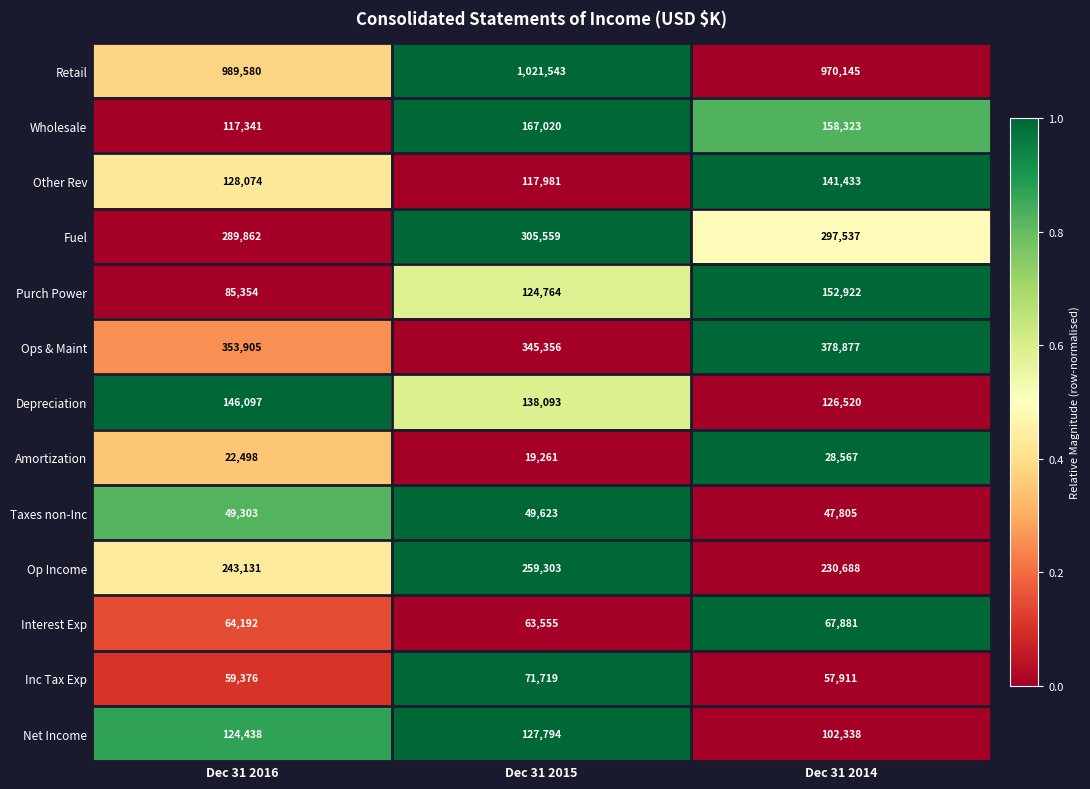

Rank the categories by Retail value from lowest to highest.

Dec 31 2014, Dec 31 2016, Dec 31 2015